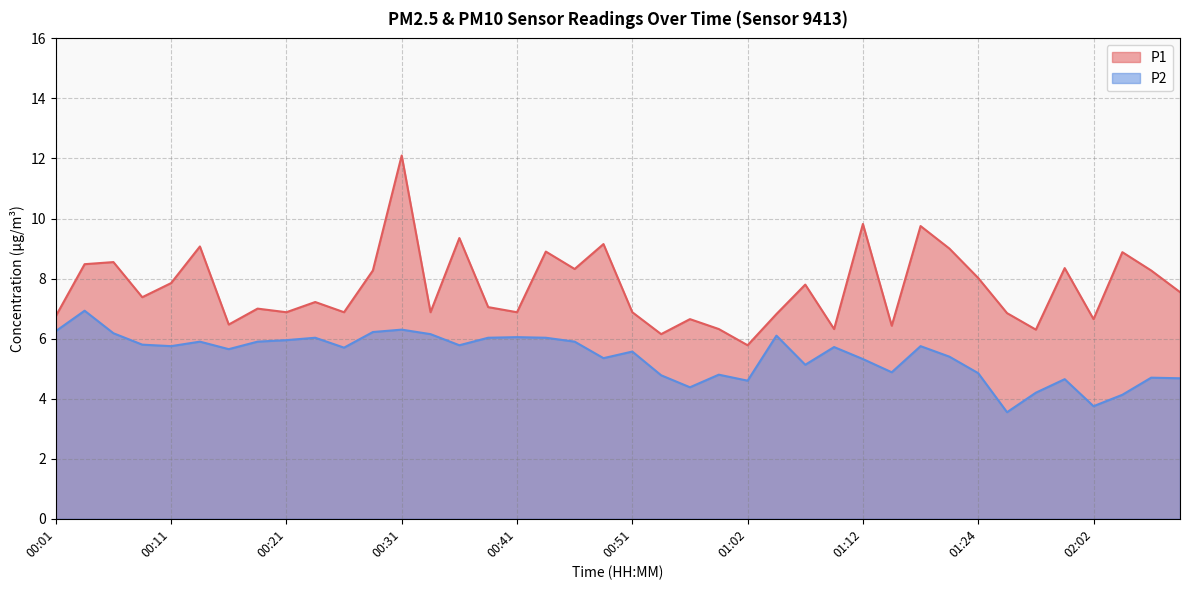

List the series in order of their peak value, lowest first.

P2, P1